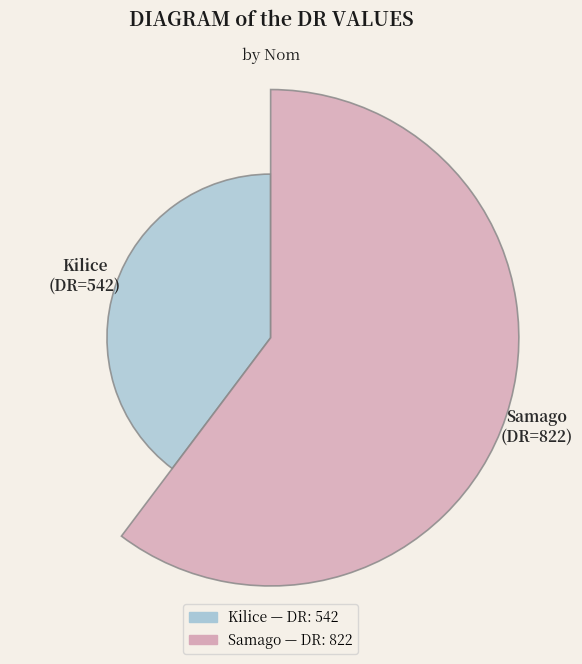

Are the bars grouped side by side (vs. stacked)?

Yes